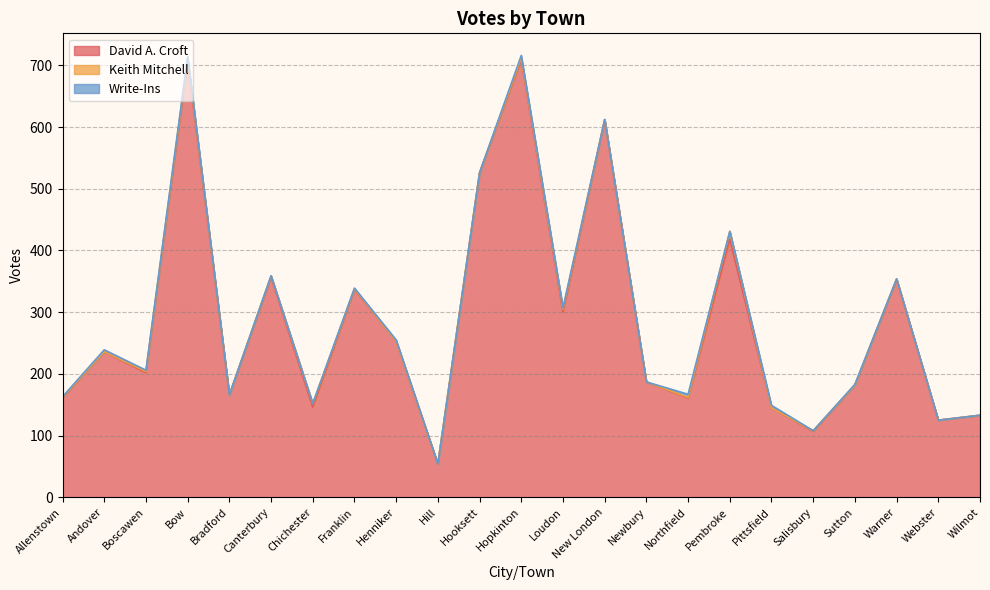

Does the chart display data point markers on the line(s)?

No